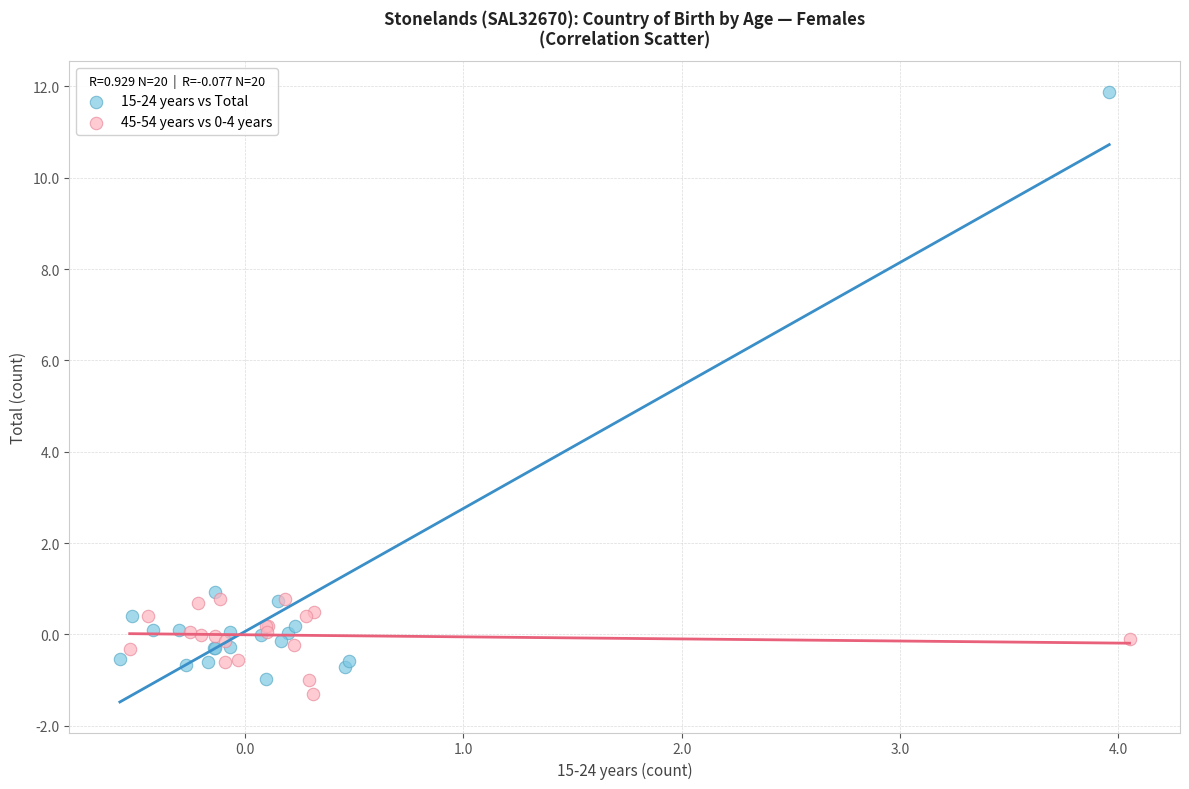

Which series reaches the maximum Y coordinate?

15-24 years vs Total